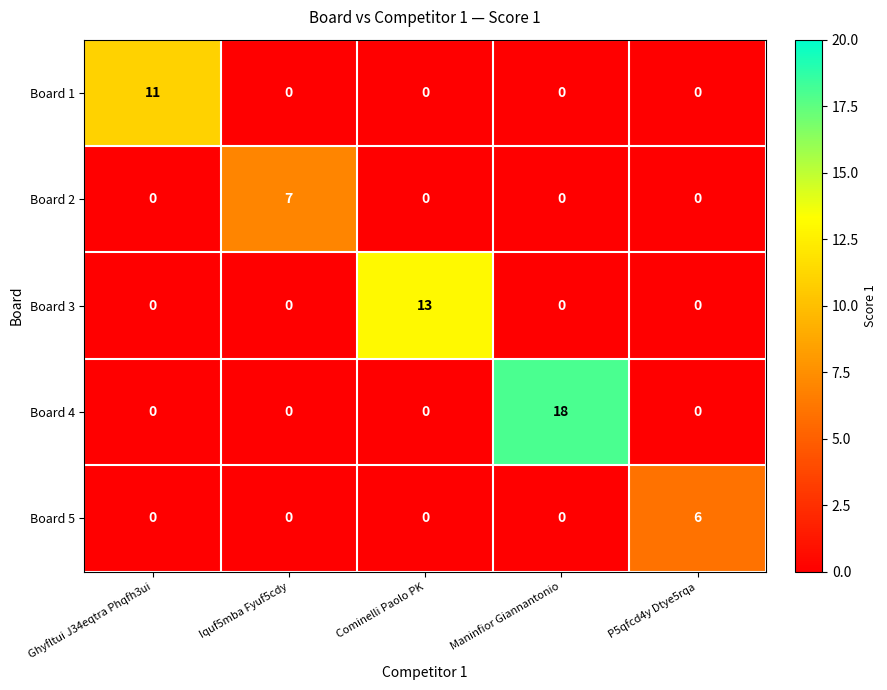

How many data points does each series have?

5